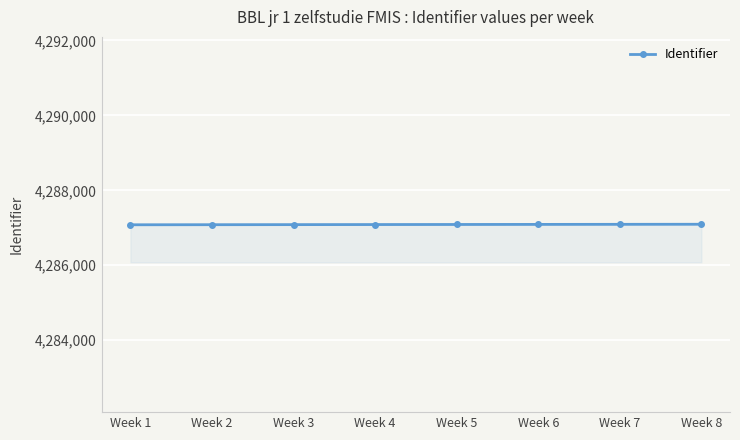

Is it true that the value at Week 3 is 5730003?

False